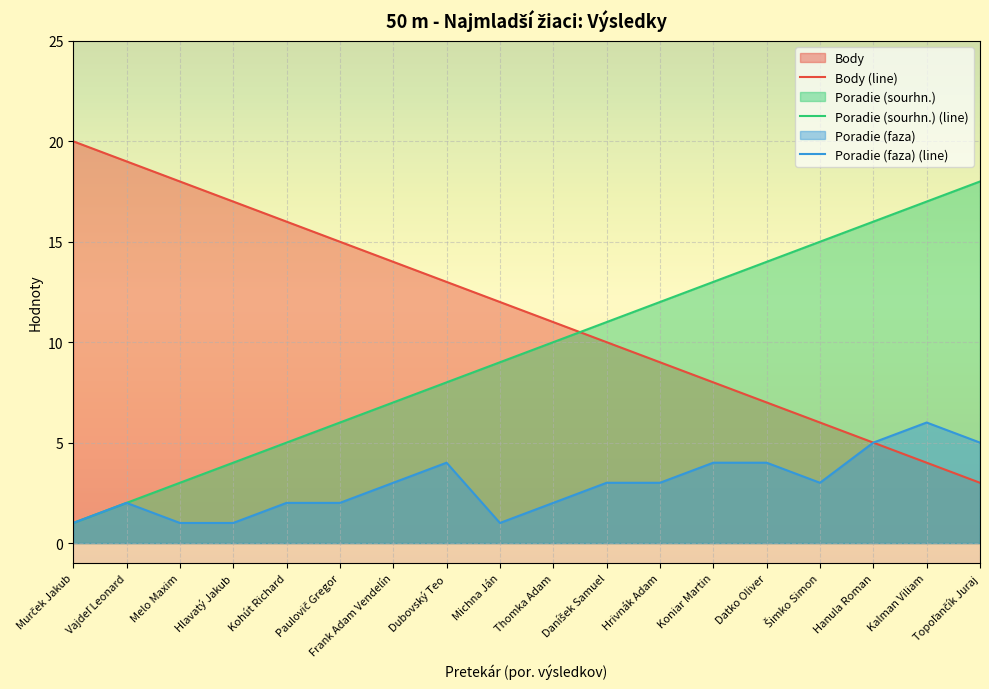

How many interior local valleys does the Poradie (faza) (line) series have?

2